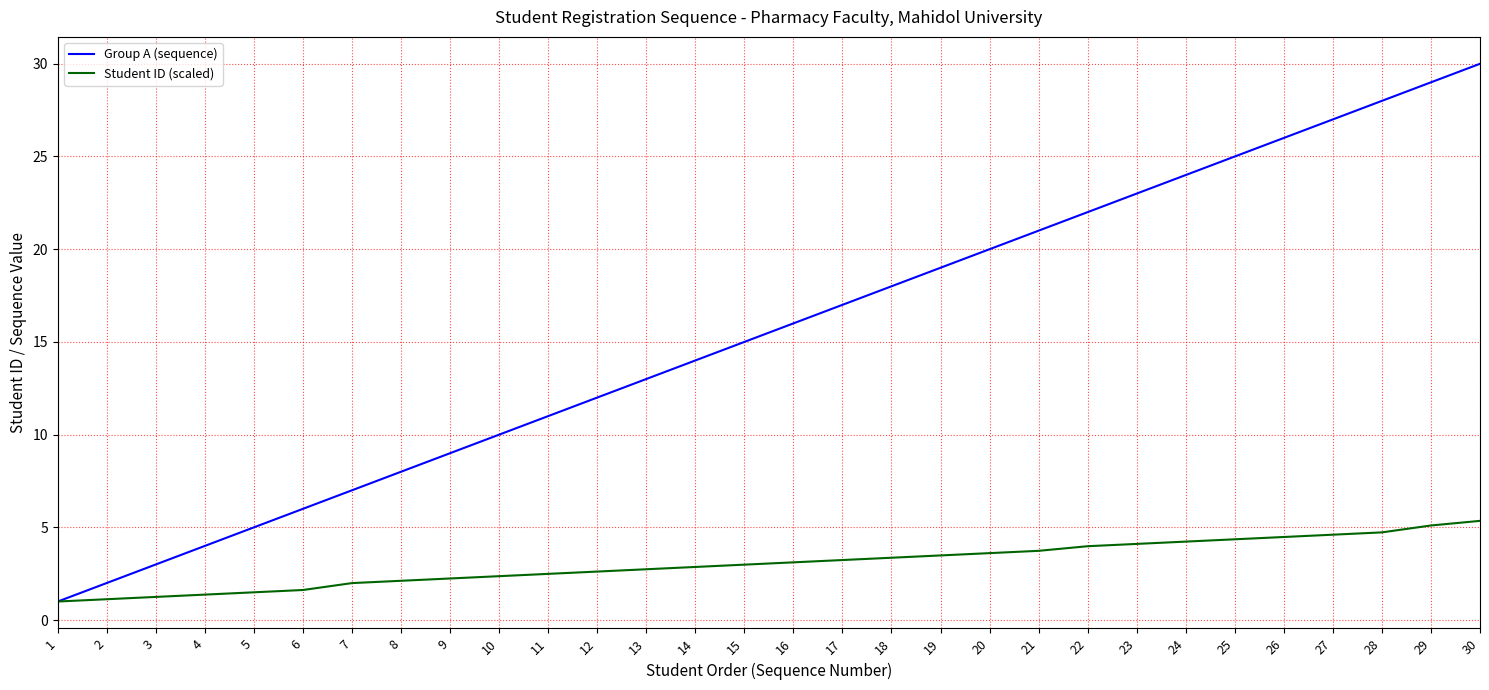

Is this an area chart (filled region under the line)?

No